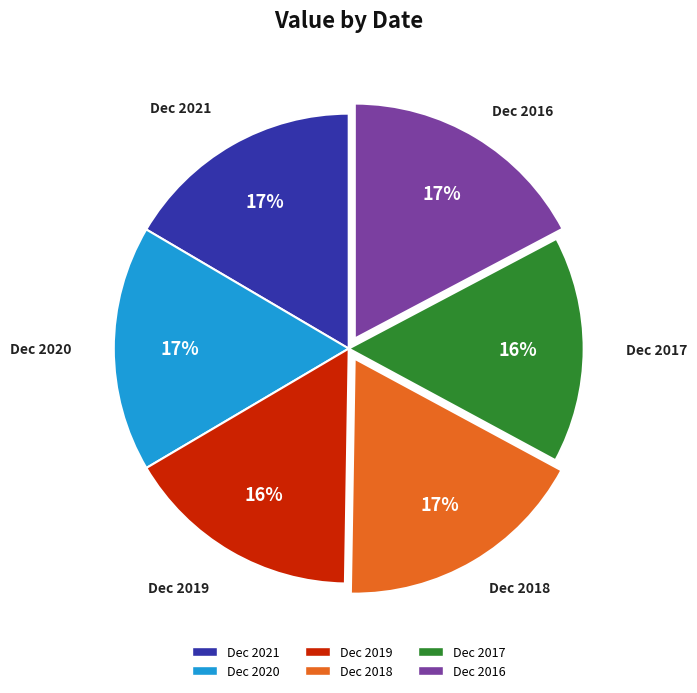

To the nearest percent, what is the difference between the Dec 2019 and Dec 2018 slice percentages?

1%